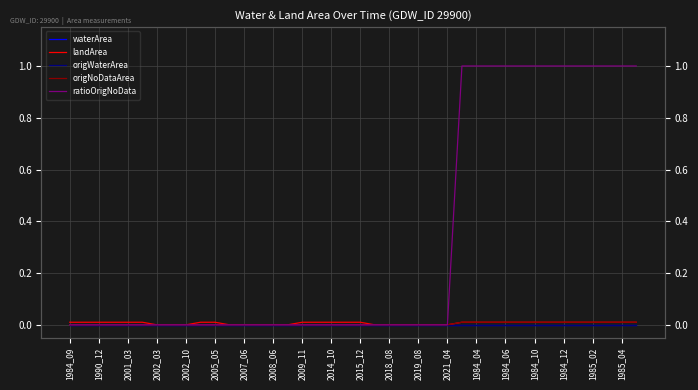

Does the chart display data point markers on the line(s)?

No